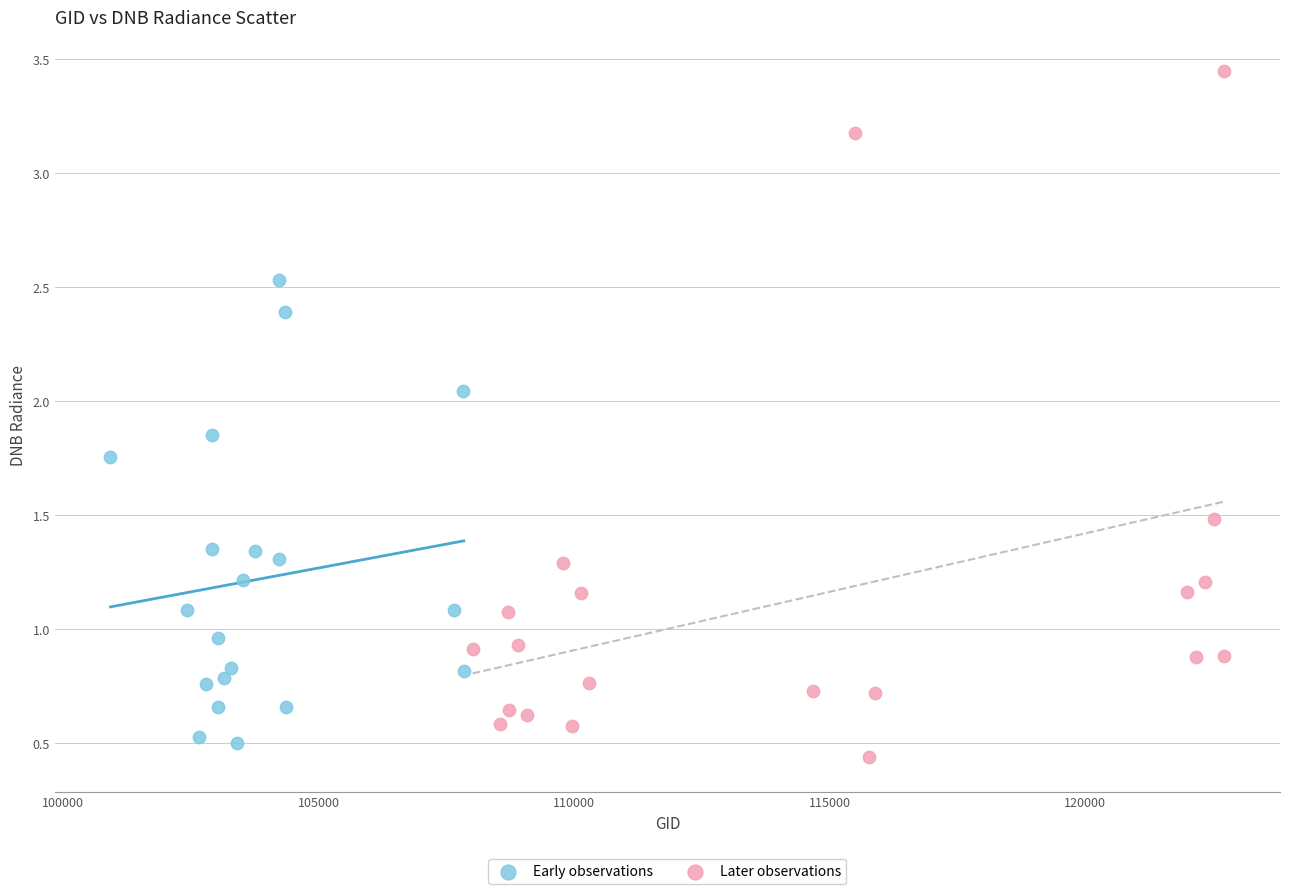

Which series has the largest Y range (max minus min)?

Later observations